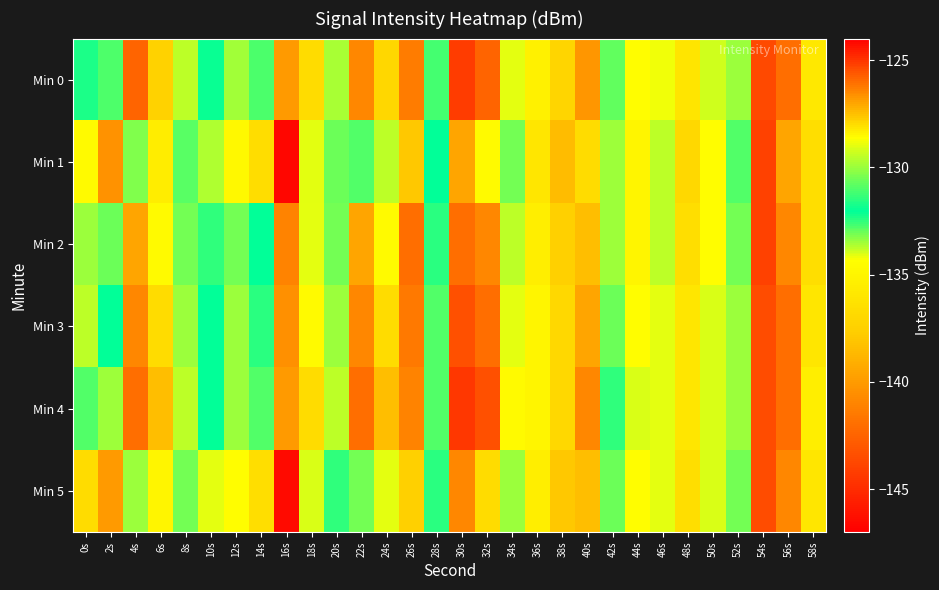

What is the spread (max minus min) of values at 54s?

0.5